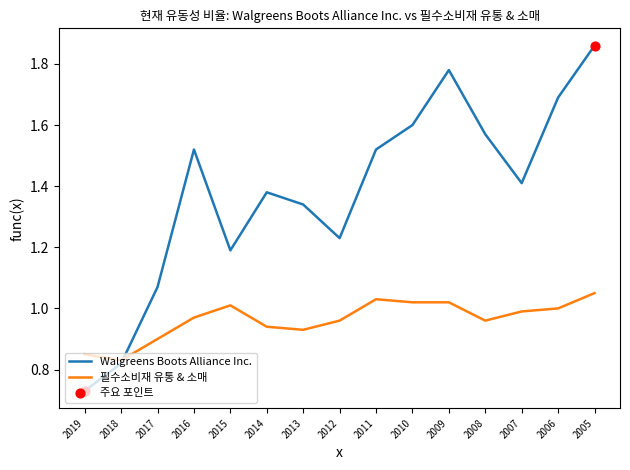

Between 2017 and 2015, which series saw the biggest shift?

Walgreens Boots Alliance Inc.